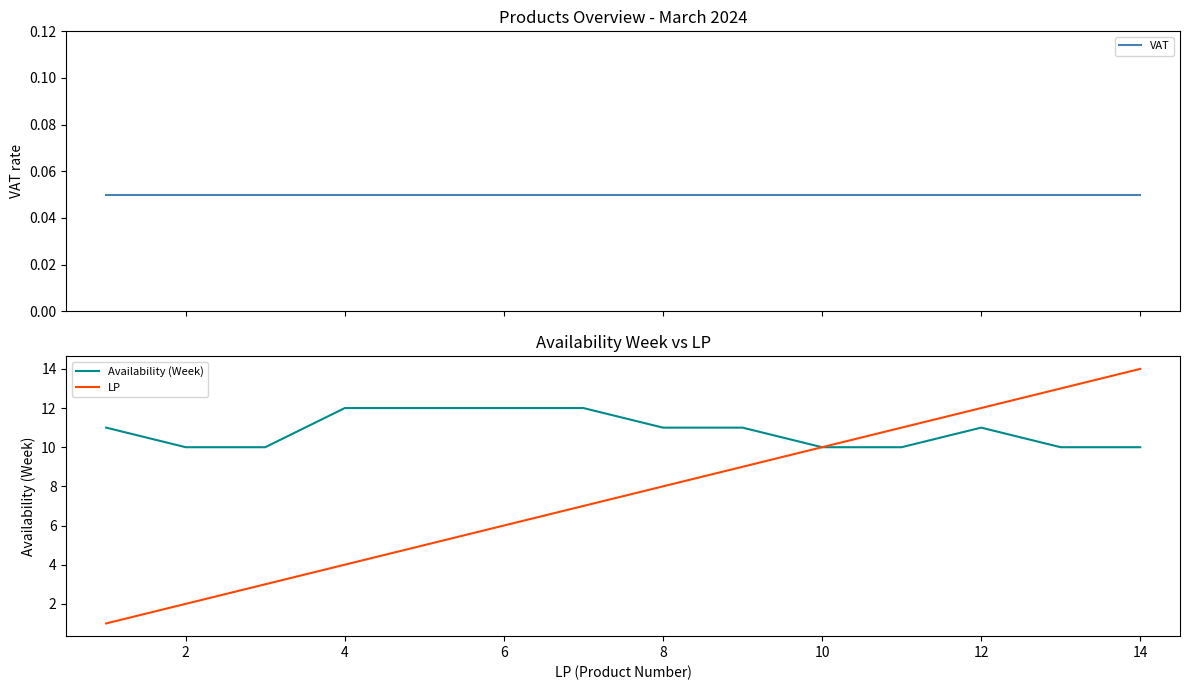

At how many categories does at least one series exceed 10?

11